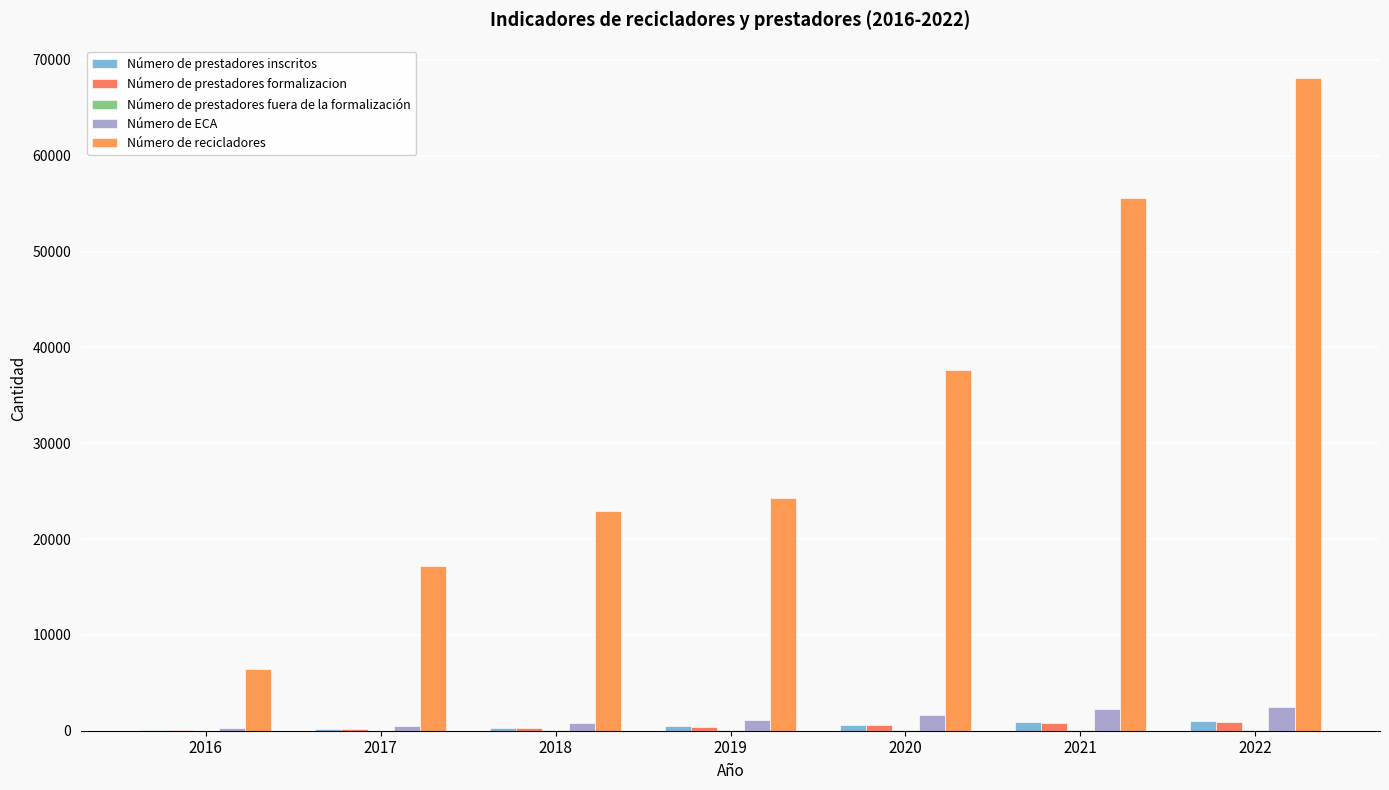

How many groups of bars are there?

7